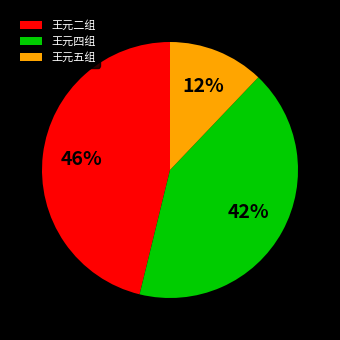

To the nearest percent, what is the average slice percentage?

33%